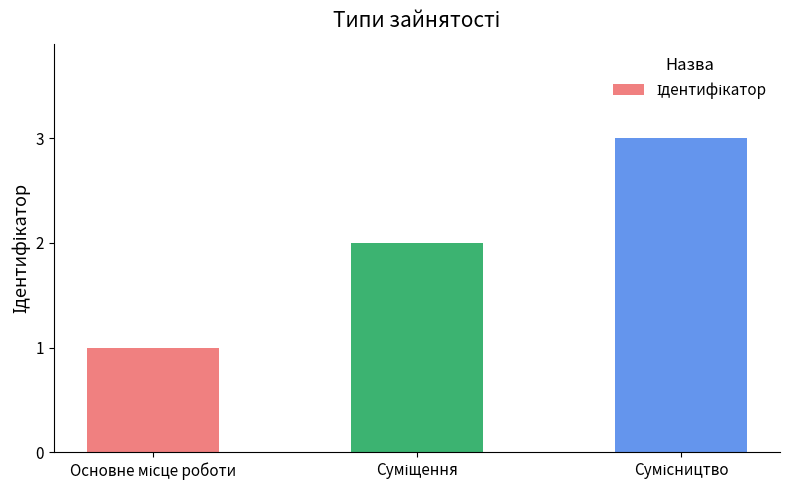

What is the sum of all values?

6